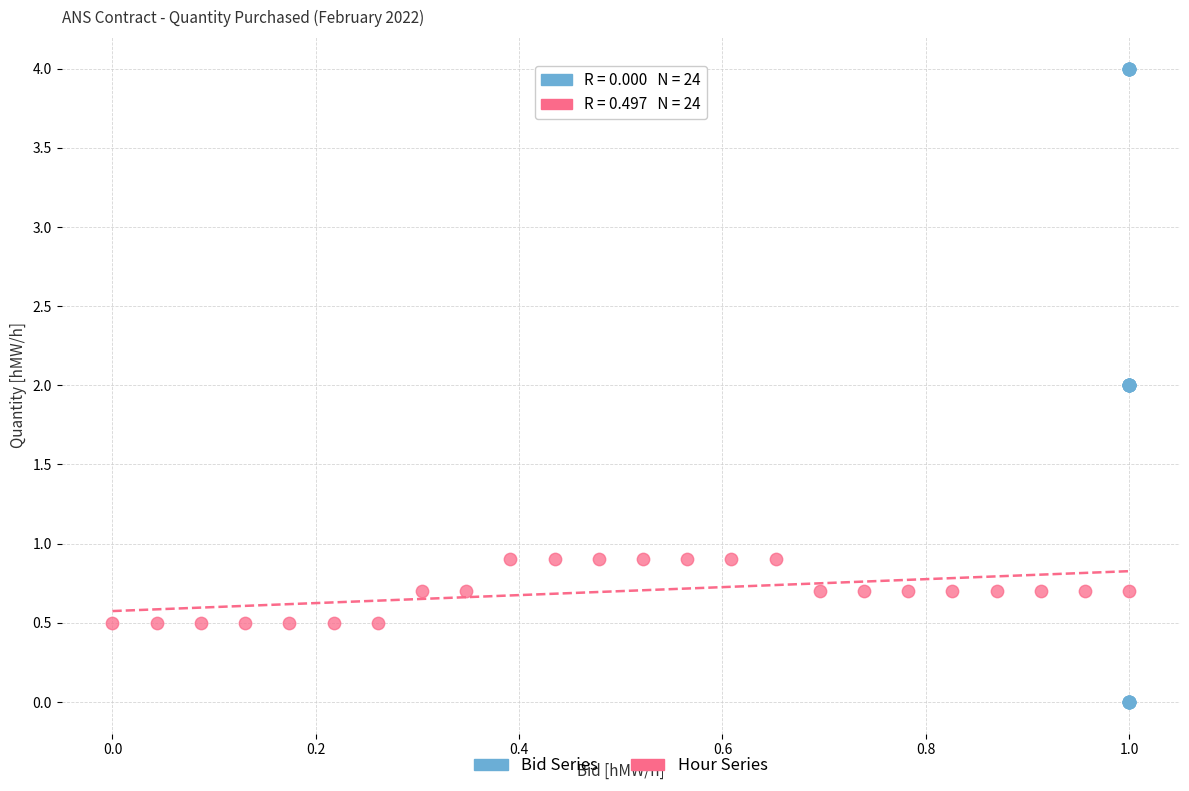

Which series has the widest spread of Y values?

Bid Series